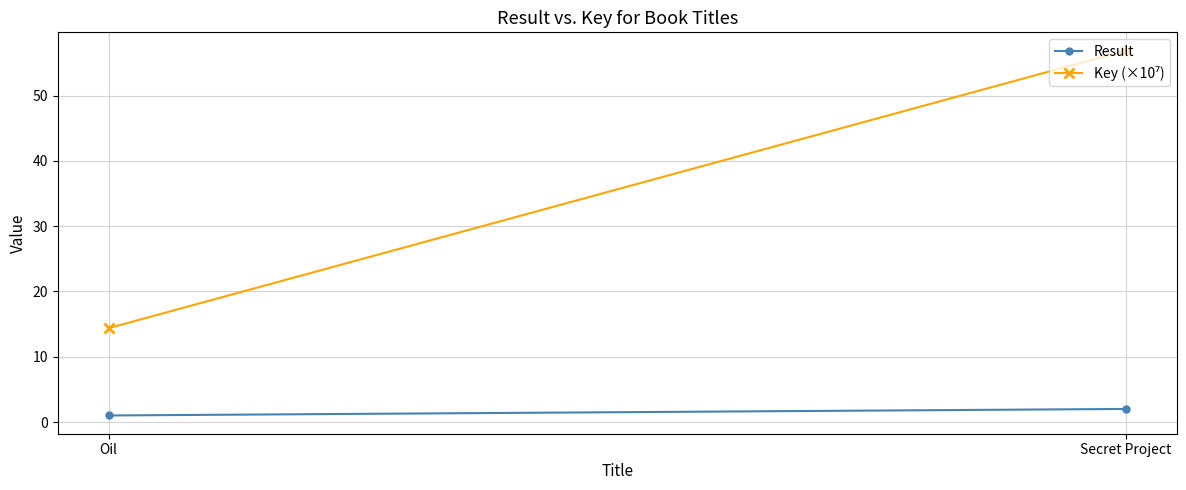

Which series changed the most between Oil and Secret Project?

Key (×10⁷)